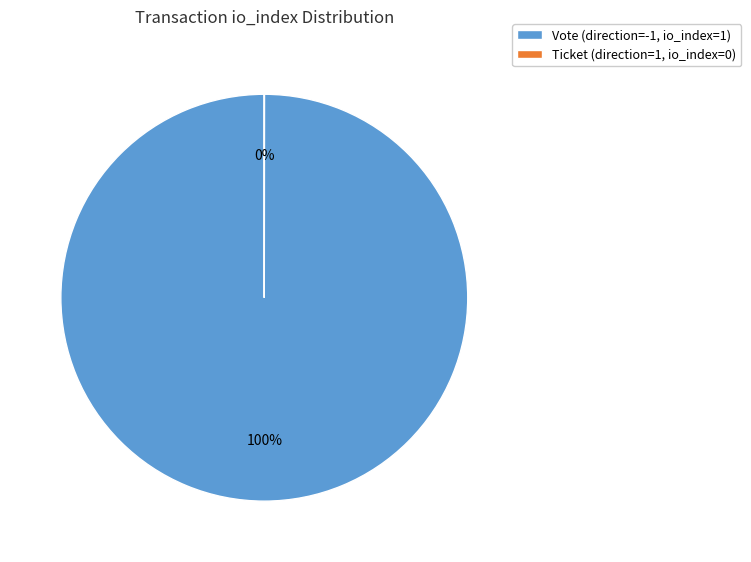

Which slice represents more than half of the pie?

Vote (direction=-1, io_index=1)